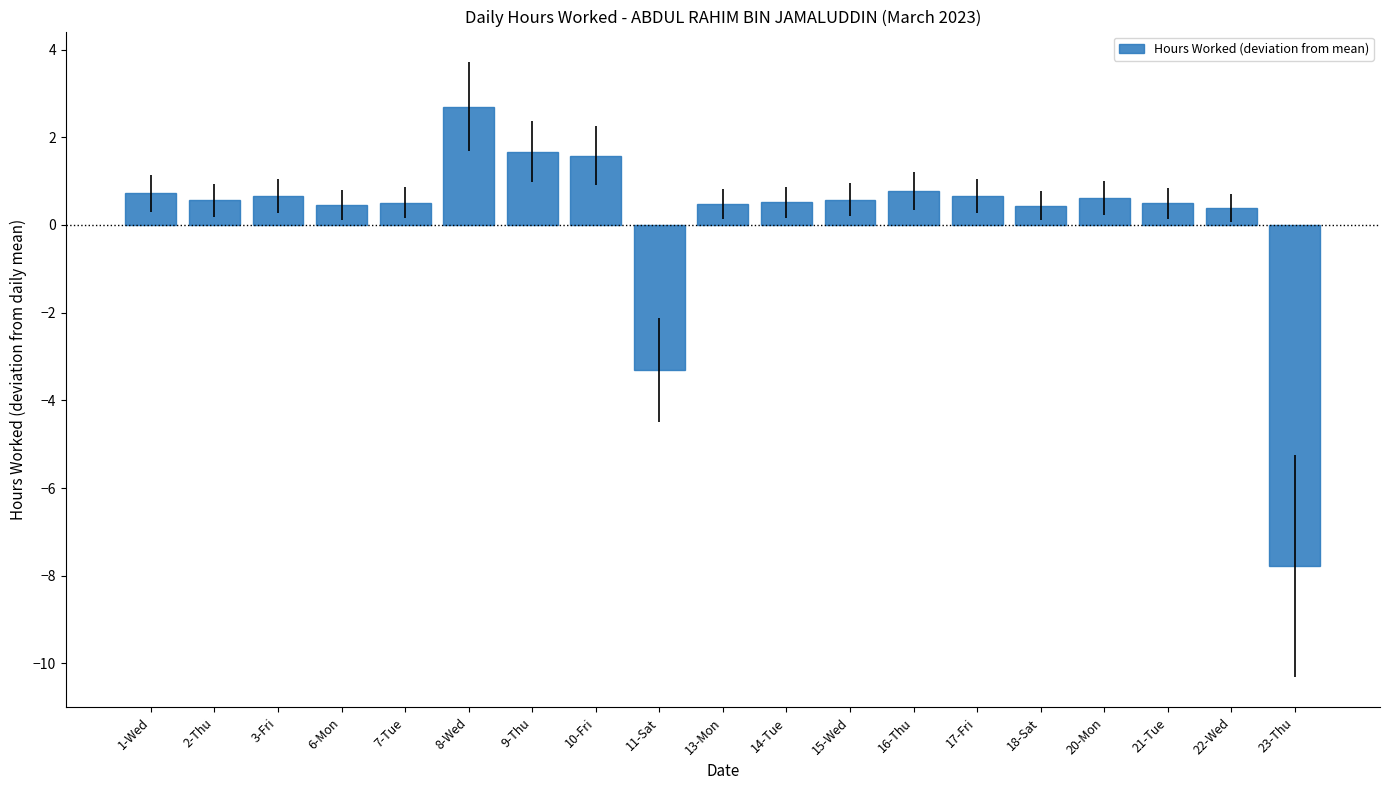

What is the label of the 9th bar from the right?

14-Tue